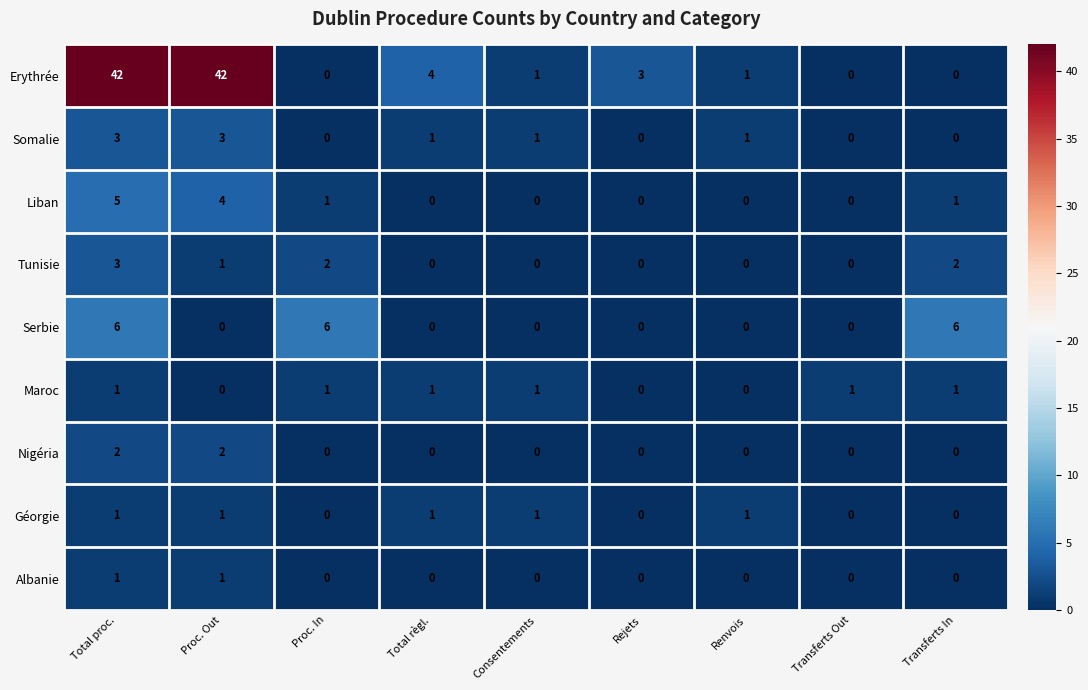

True or false: Serbie has a value of 3 at Transferts Out.

False